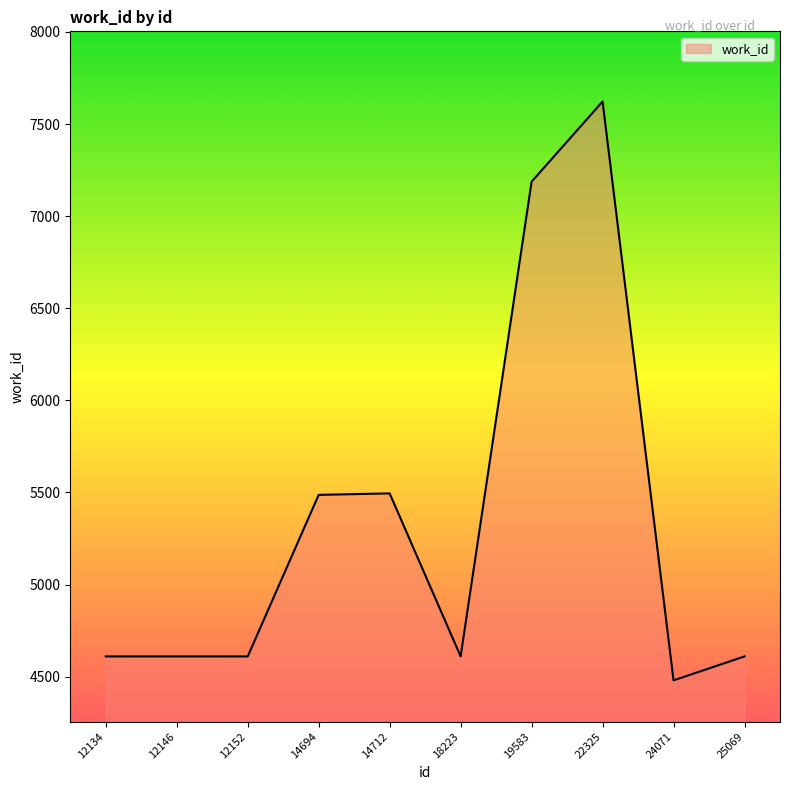

Is it true that the value at 14712 is 7840?

False